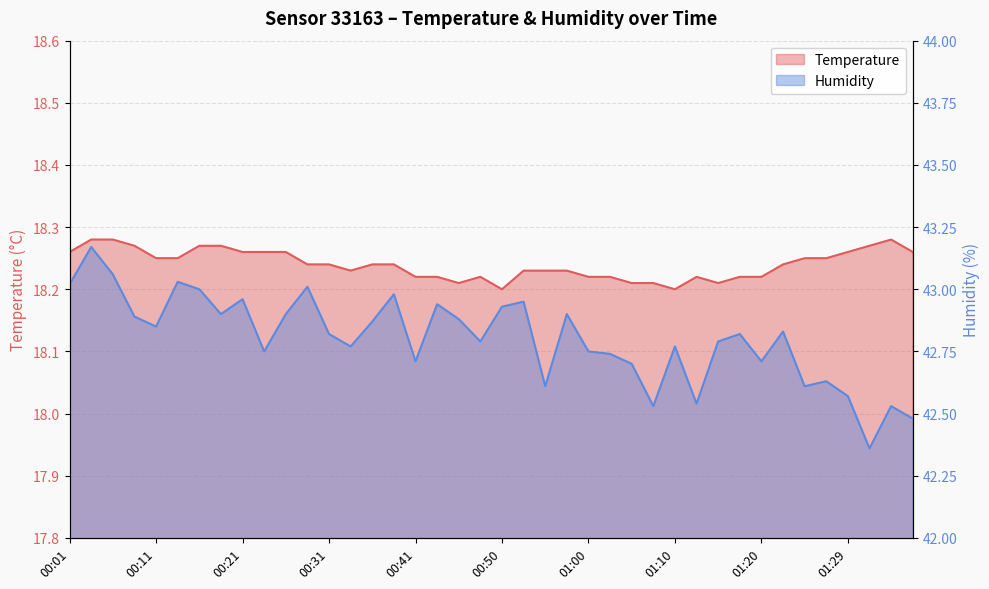

What position from the left is 01:37?

40